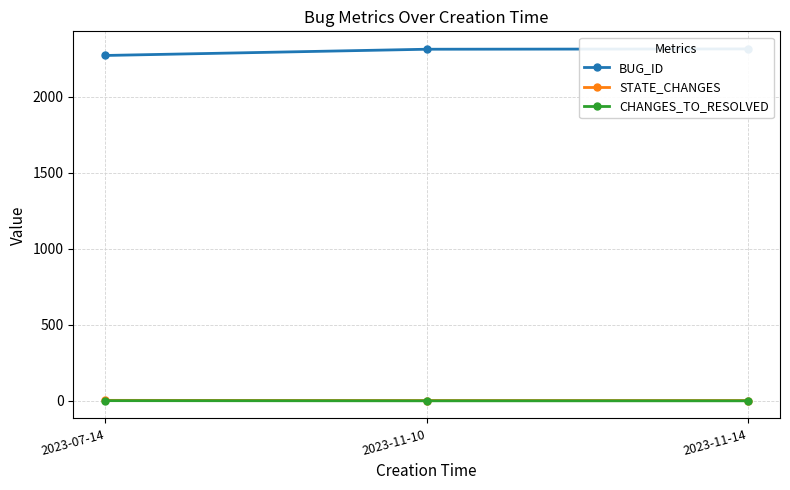

True or false: BUG_ID has a value of 2271 at 2023-07-14.

True